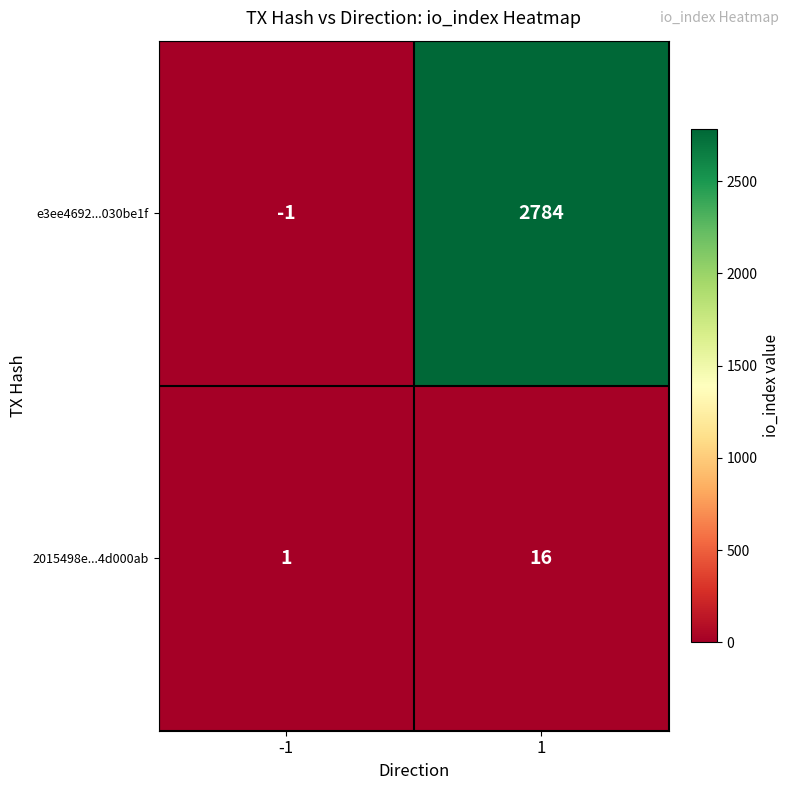

Count the number of categories in the chart.

2